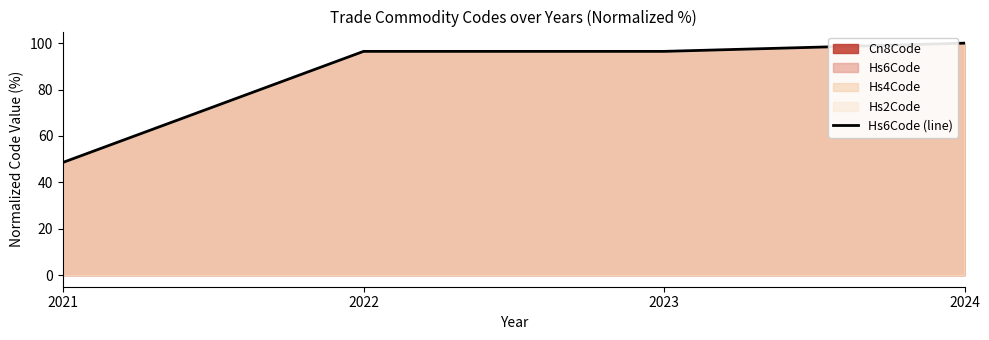

What is the sum of all values?

341.5